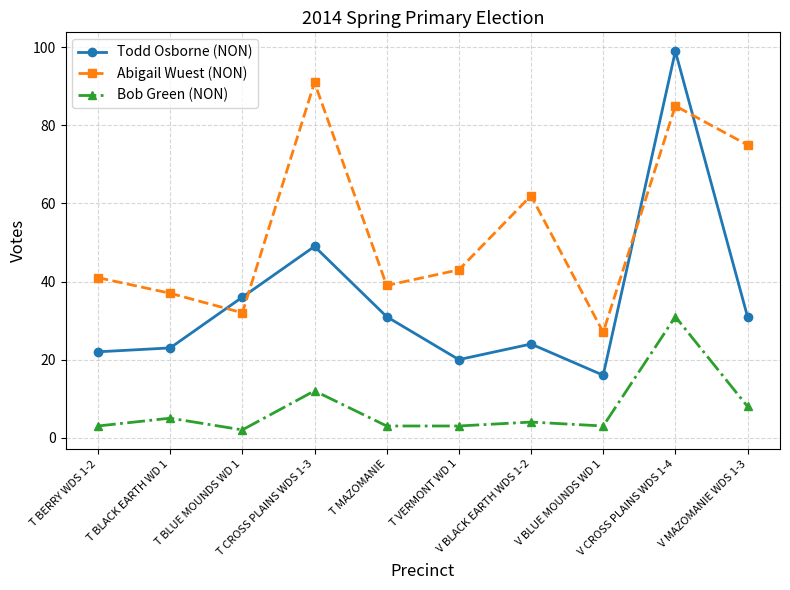

Reading left to right, list all the values displayed in this chart.

Todd Osborne (NON): 22	23	36	49	31	20	24	16	99	31
Abigail Wuest (NON): 41	37	32	91	39	43	62	27	85	75
Bob Green (NON): 3	5	2	12	3	3	4	3	31	8